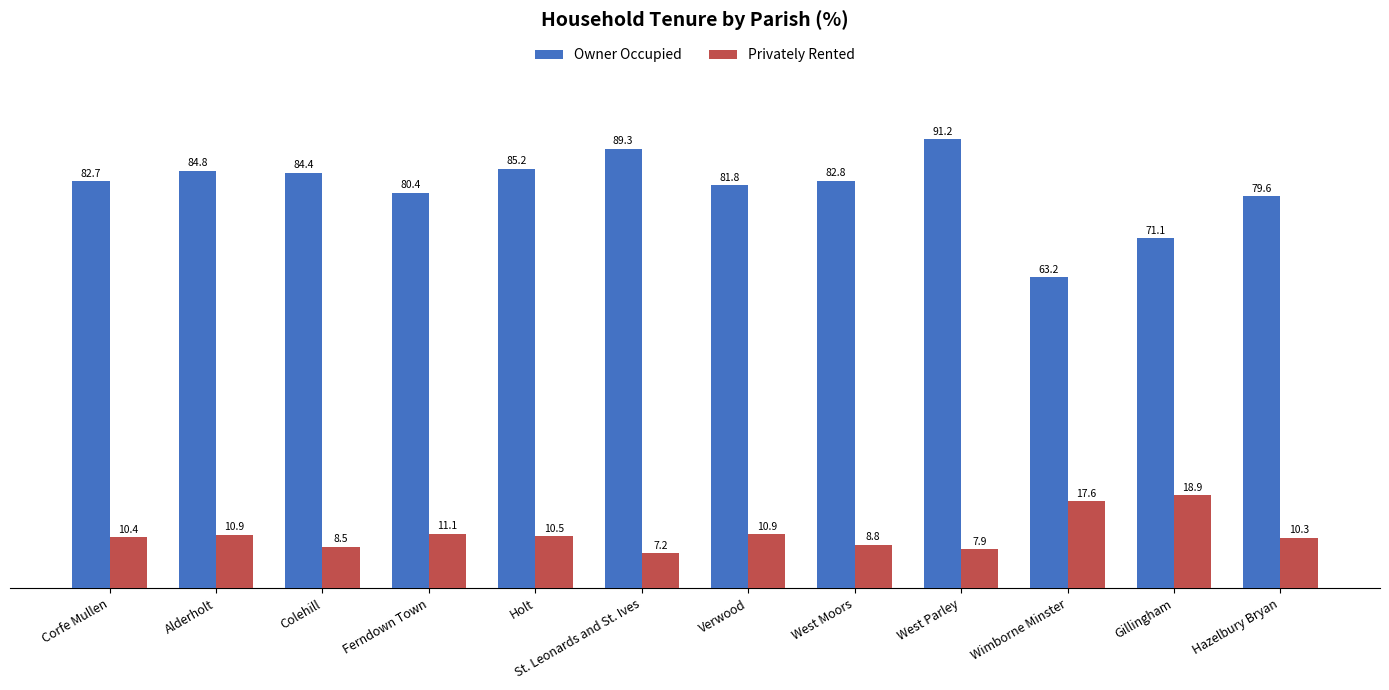

List the labels in order of Owner Occupied value, smallest first.

Wimborne Minster, Gillingham, Hazelbury Bryan, Ferndown Town, Verwood, Corfe Mullen, West Moors, Colehill, Alderholt, Holt, St. Leonards and St. Ives, West Parley